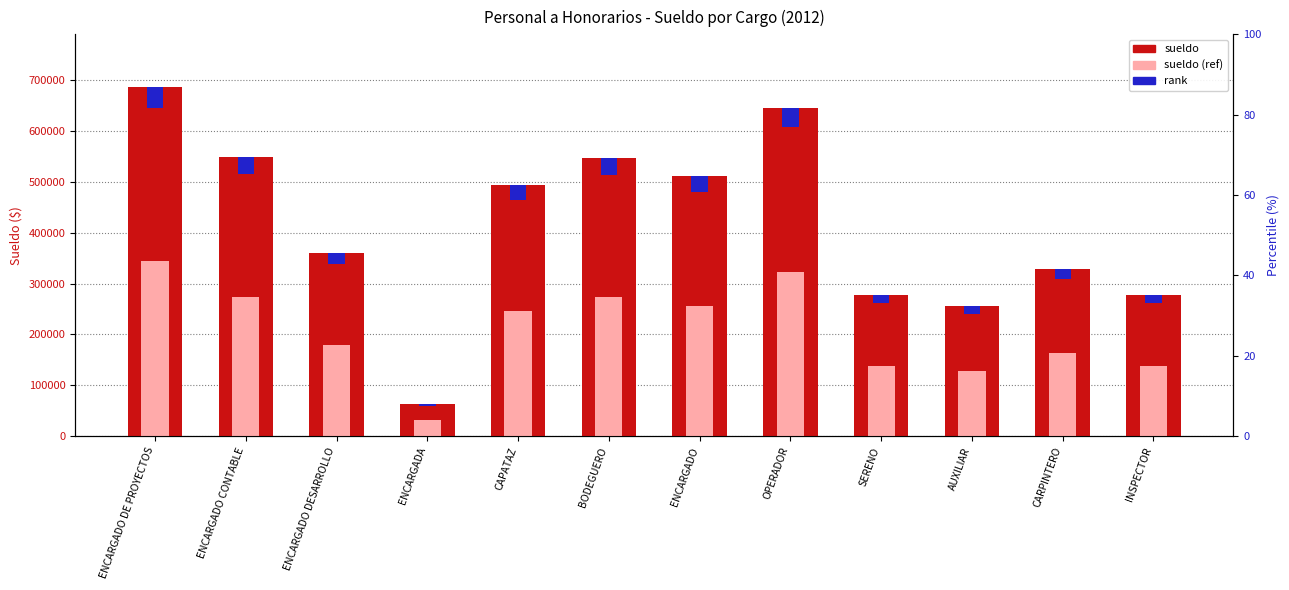

Which label corresponds to the smallest value in the chart?

ENCARGADA